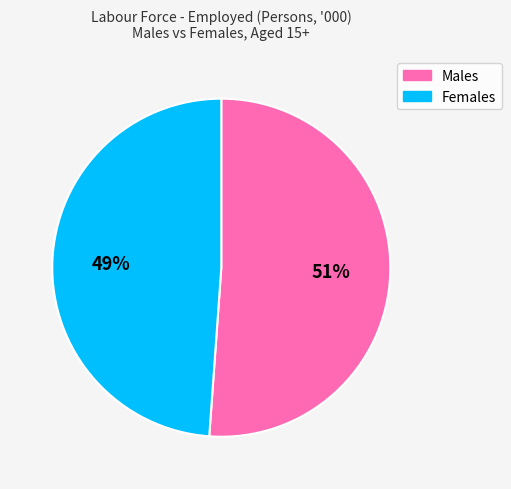

Is there a majority slice in this chart?

Yes